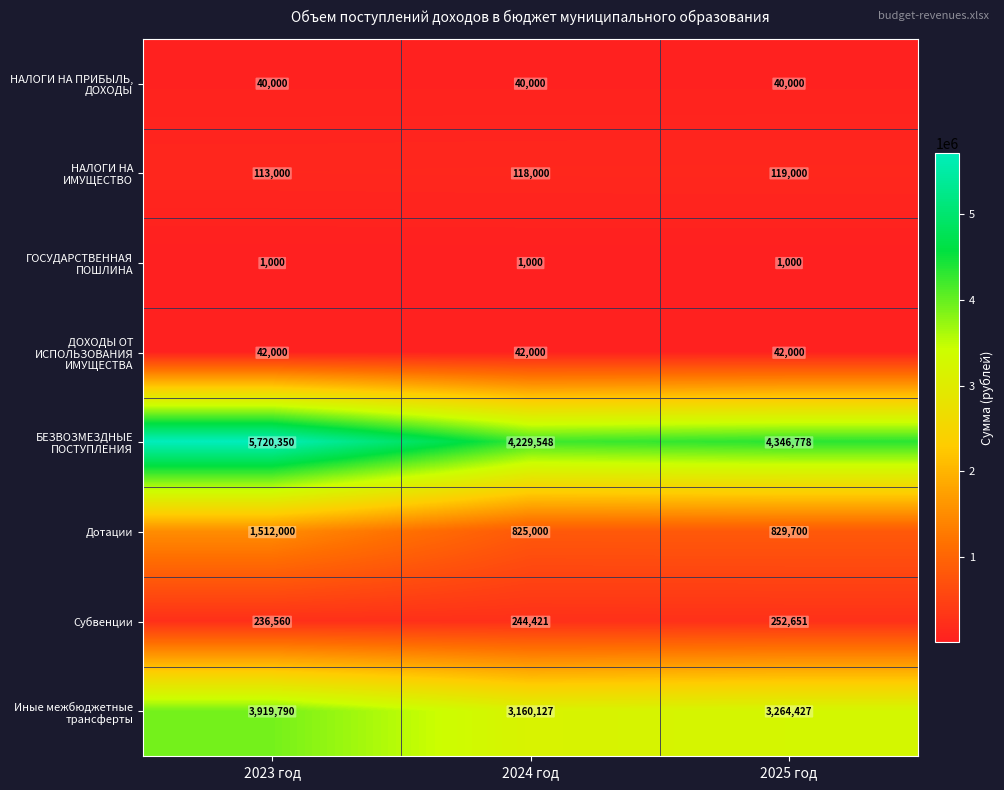

What is the smallest value displayed?

1000